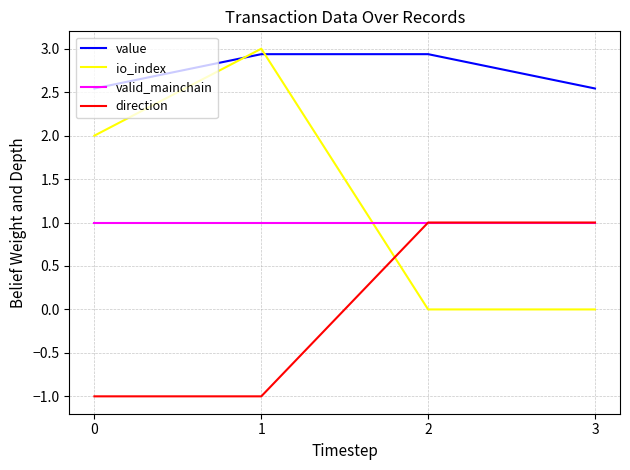

At 0, list the series in order from smallest to largest.

direction, valid_mainchain, io_index, value